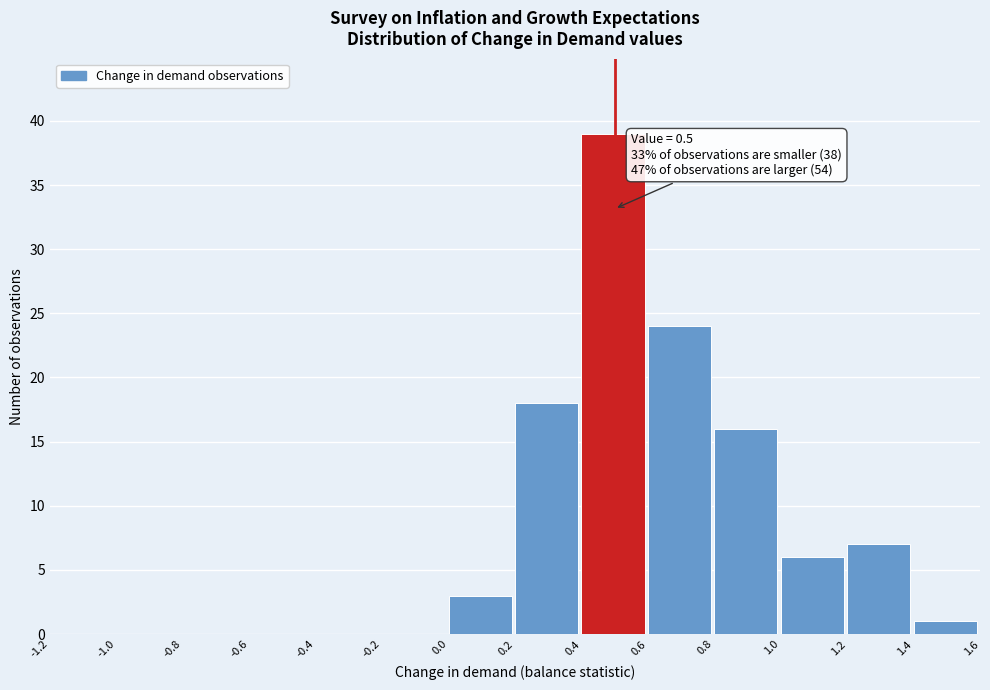

Which range on the x-axis has the tallest bar?

0.4 to 0.6